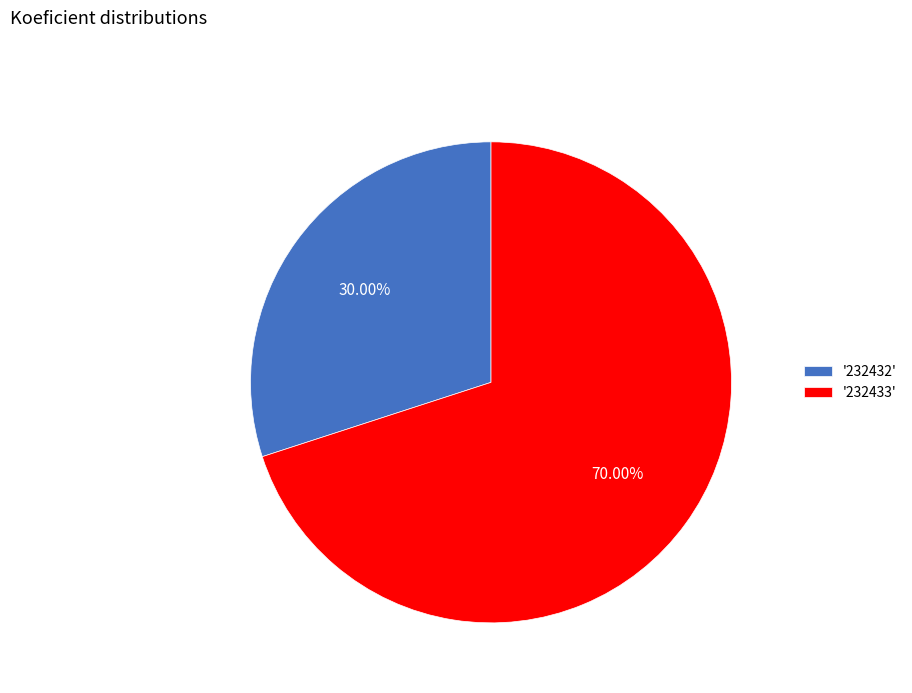

Is the sum of '232432' and '232433' greater than half?

Yes